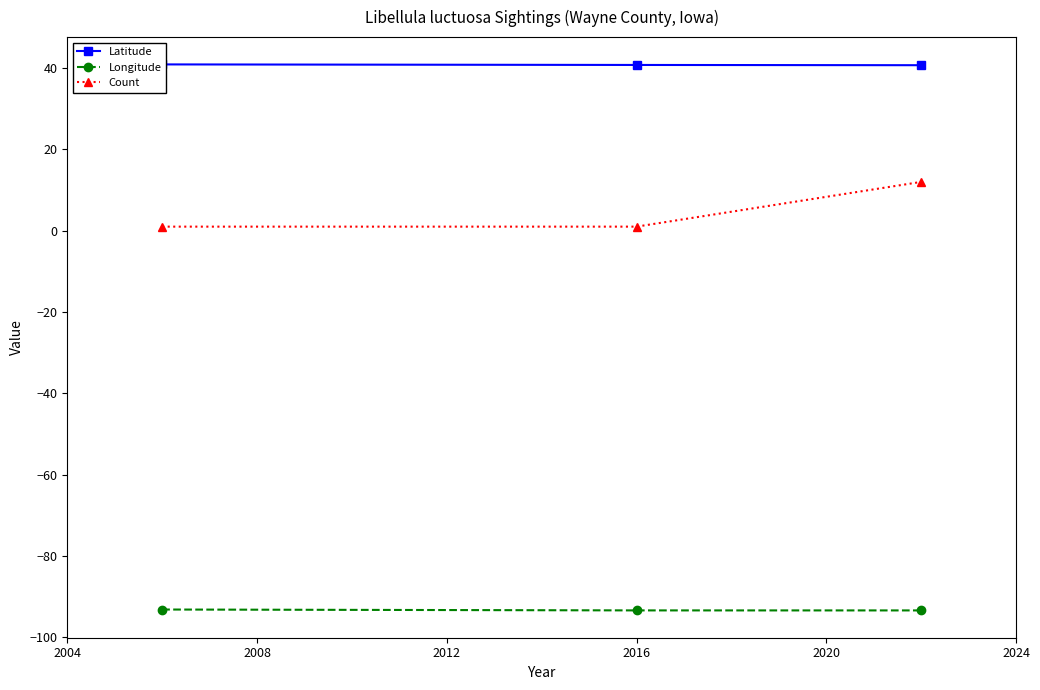

What is the value of the Count point at the 3rd from the left?

12.0